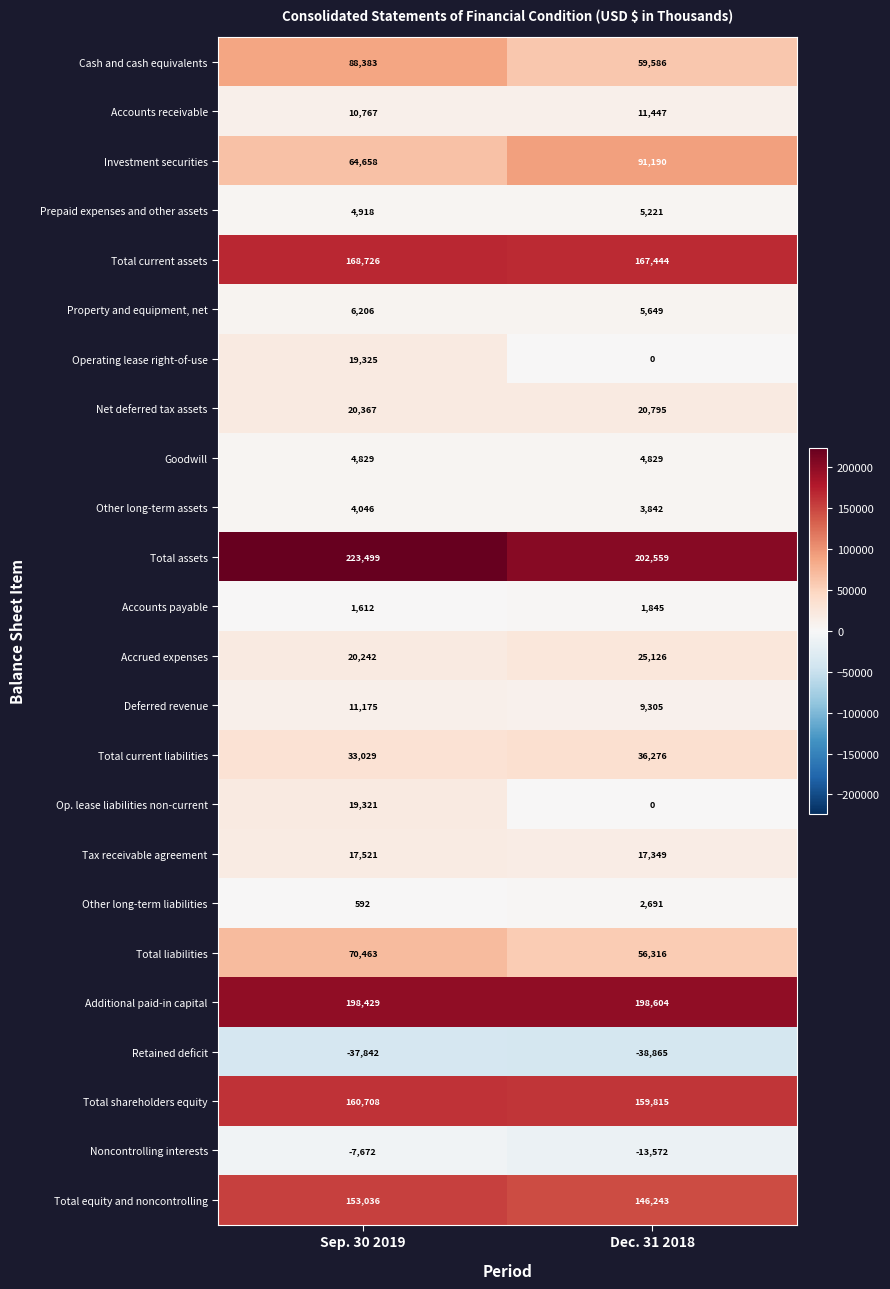

Which series has the largest range (max minus min)?

Cash and cash equivalents